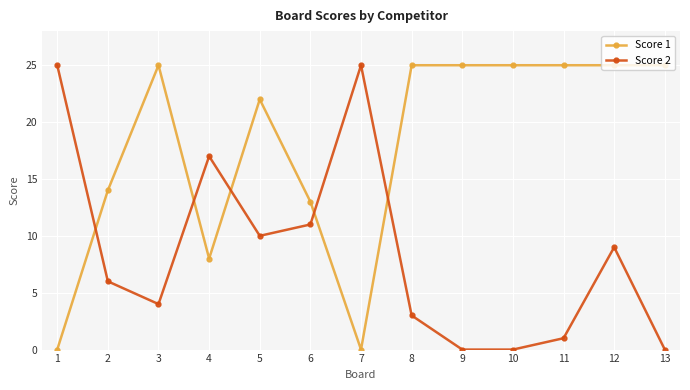

True or false: Score 2 and Score 1 intersect in this chart.

True